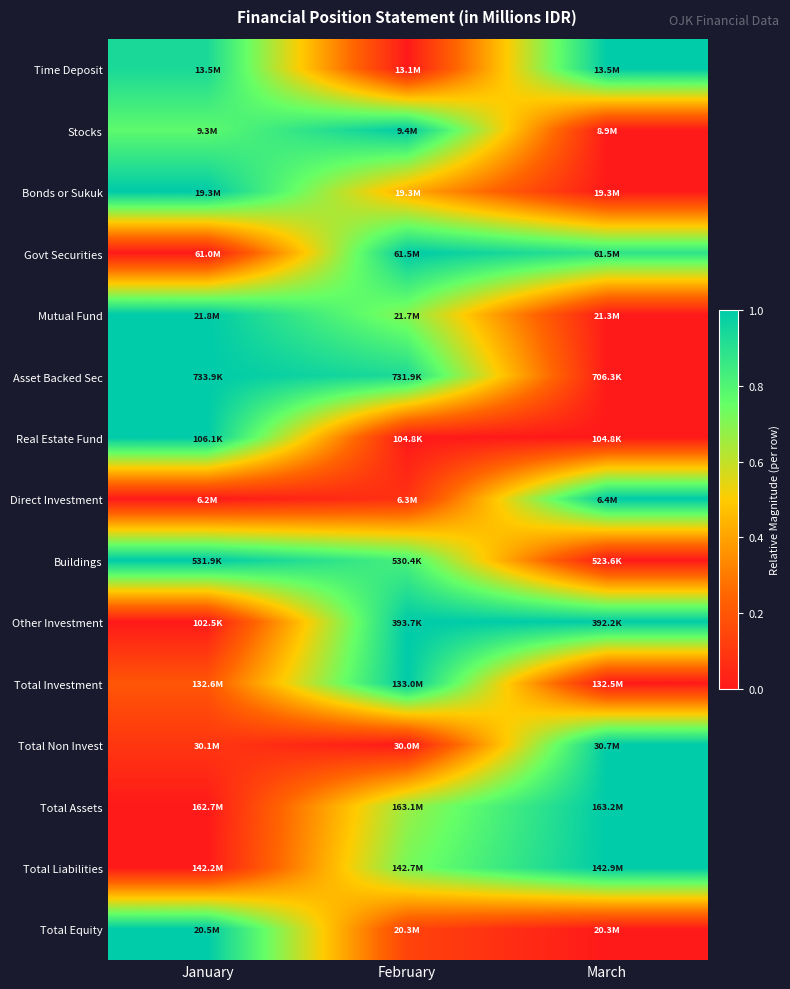

How many categories are shown in the chart?

3